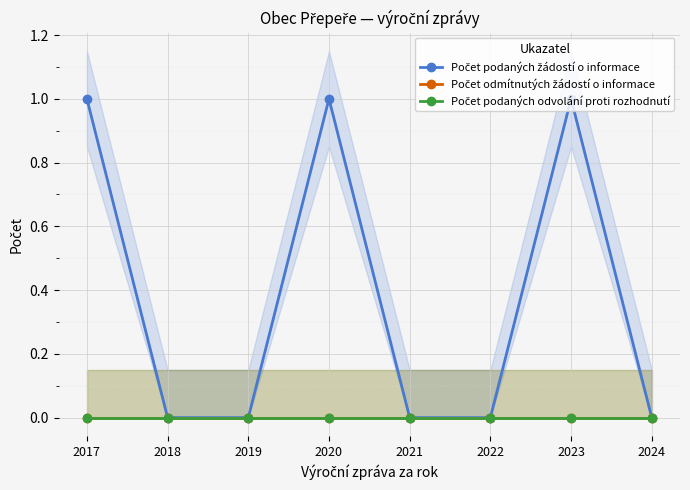

Is this an area chart (filled region under the line)?

No